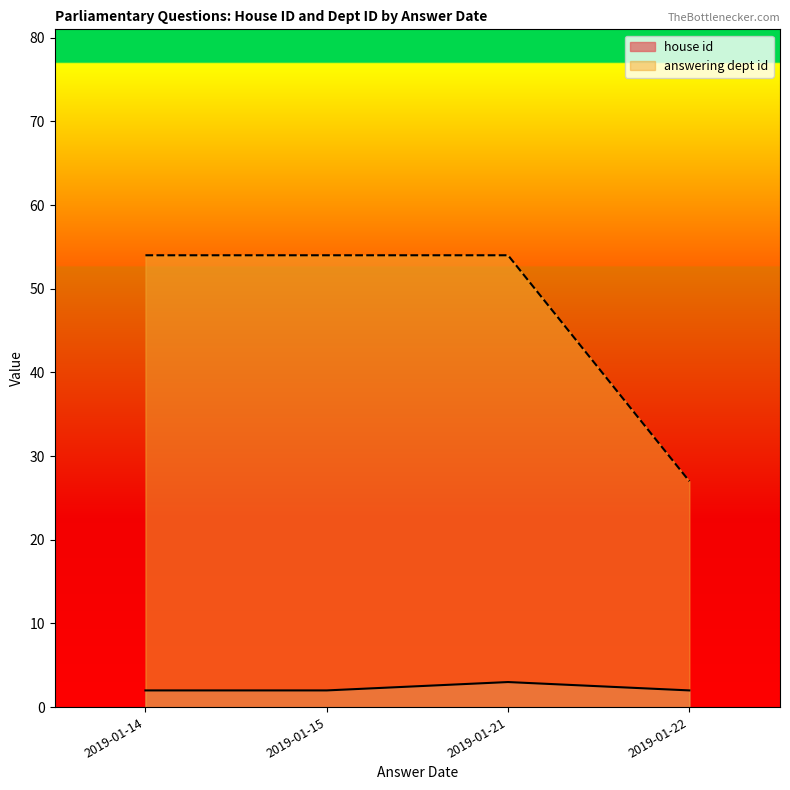

Which series has the largest total across all categories?

answering dept id